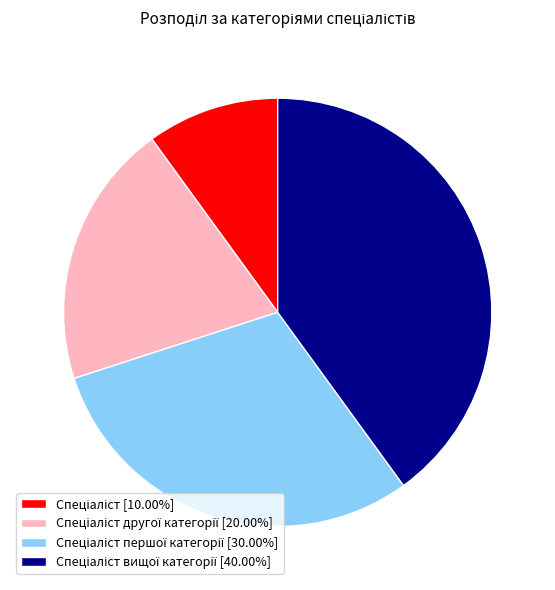

Count the number of slices in the pie.

4